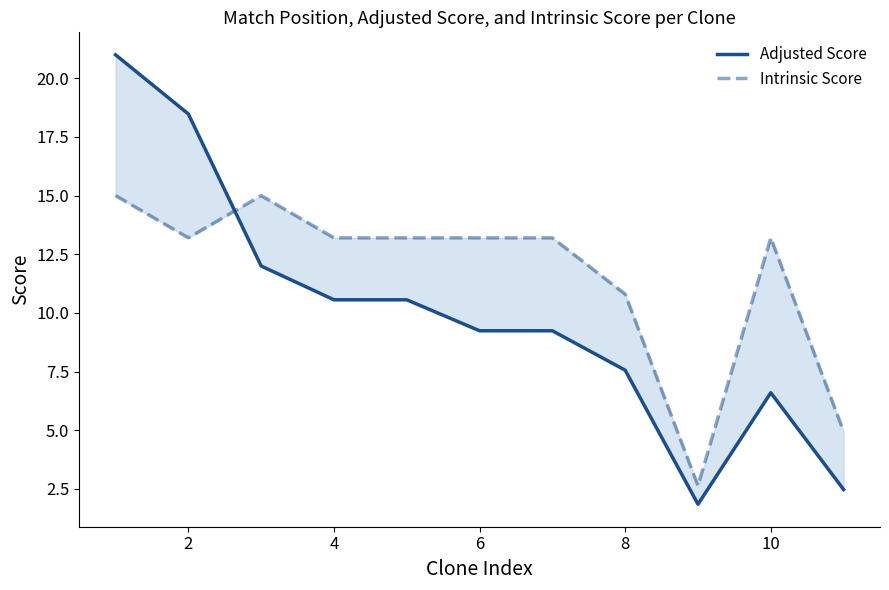

Between which two adjacent categories do Adjusted Score and Intrinsic Score first intersect?

2 and 4